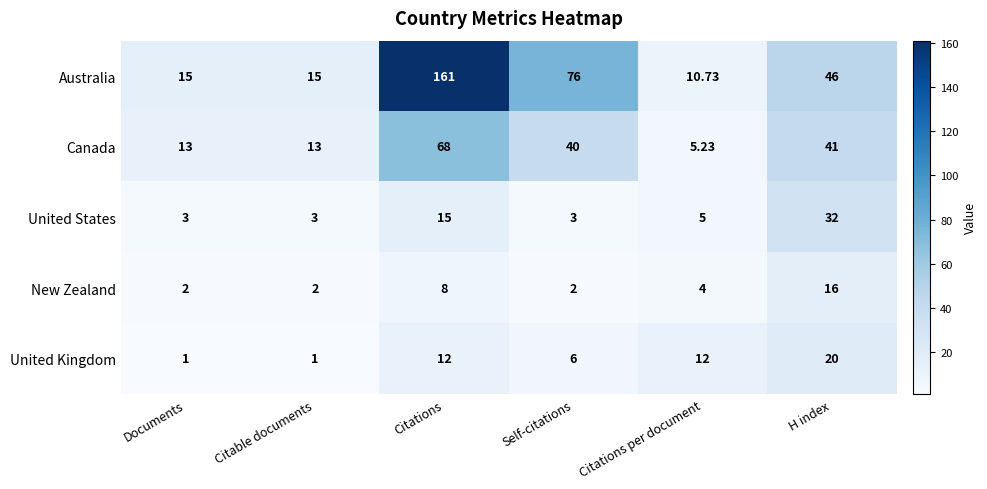

Where does the Canada series first go above 40?

Citations